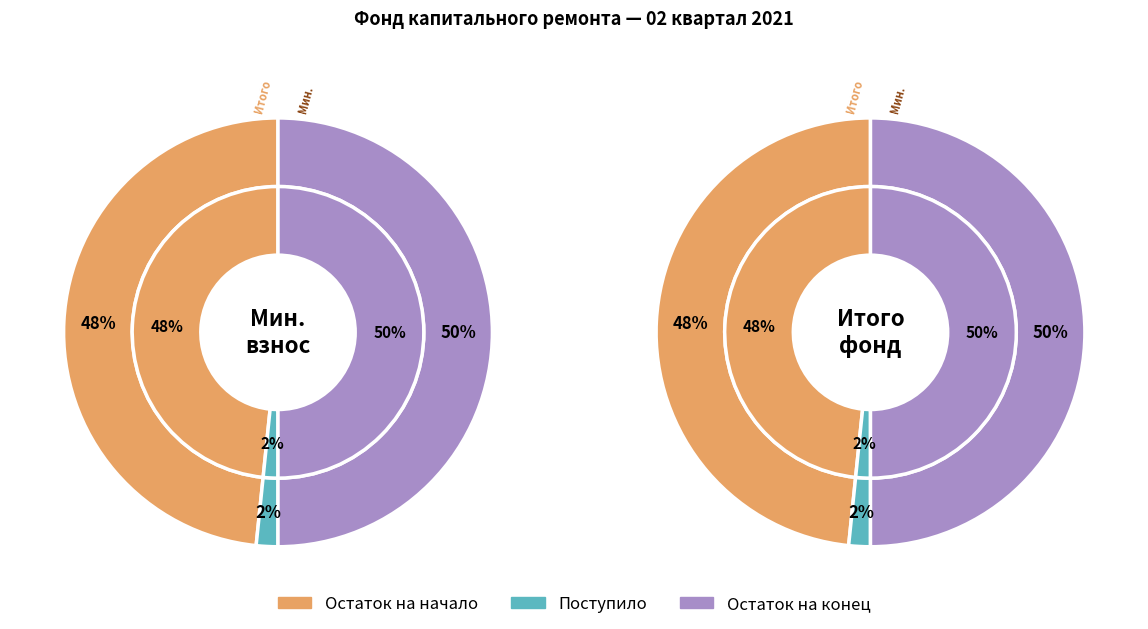

Does Использовано account for over 50% of the chart?

No